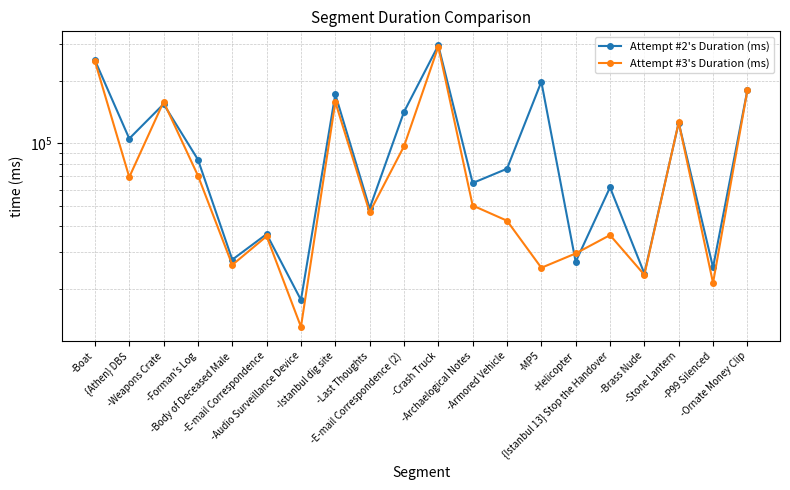

Which series has the widest spread of values?

Attempt #3's Duration (ms)